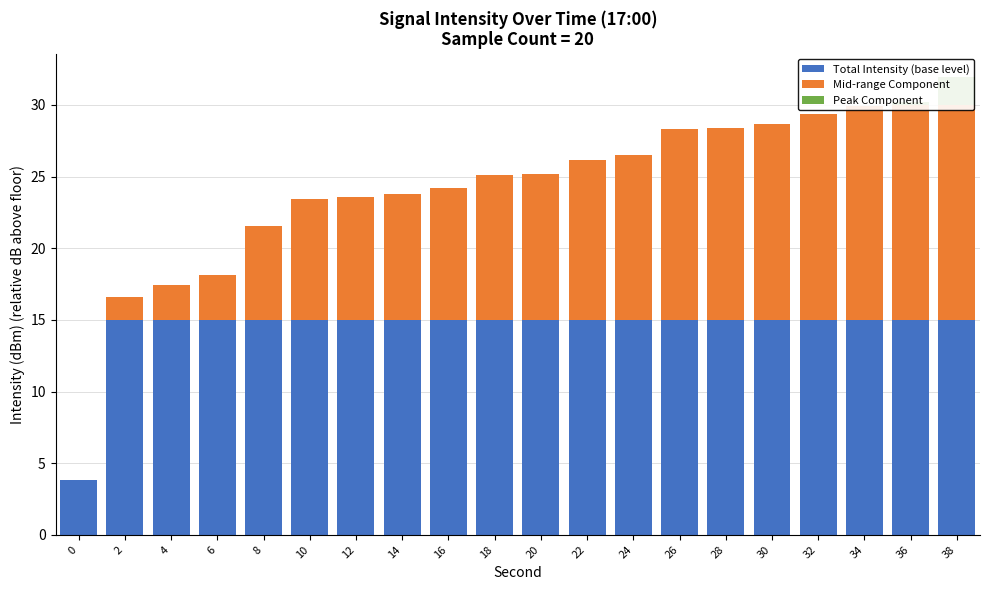

Between 26 and 4, which is larger?

26